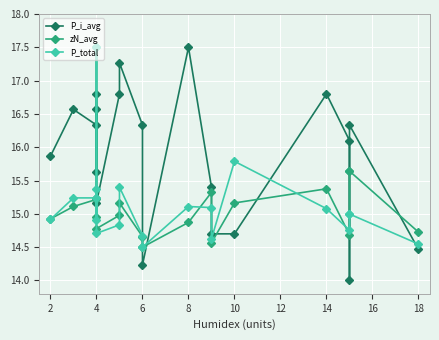

Reading left to right, what are all the values shown in this chart?

P_i_avg: 15.9	16.6	16.3	16.8	15.6	16.6	15.2	16.8	17.3	16.3	14.2	17.5	15.4	14.7	14.7	16.8	16.1	14.0	16.3	14.5
zN_avg: 14.9	15.1	15.2	15.2	15.0	17.5	14.8	15.0	15.2	14.7	14.5	14.9	15.3	14.6	15.2	15.4	14.7	15.6	15.6	14.7
P_total: 14.9	15.2	15.2	15.4	14.9	17.5	14.7	14.8	15.4	14.7	14.5	15.1	15.1	14.6	15.8	15.1	14.8	15.0	15.0	14.5